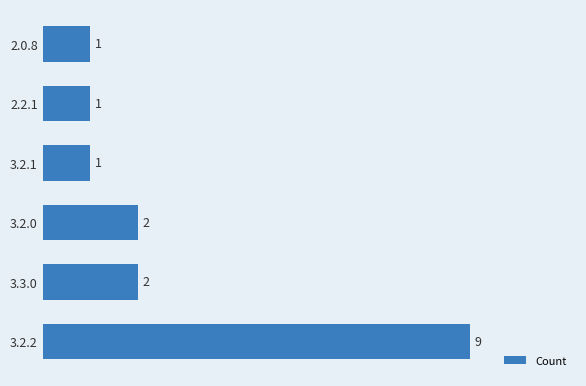

Count the values in the range 1 to 2.

5